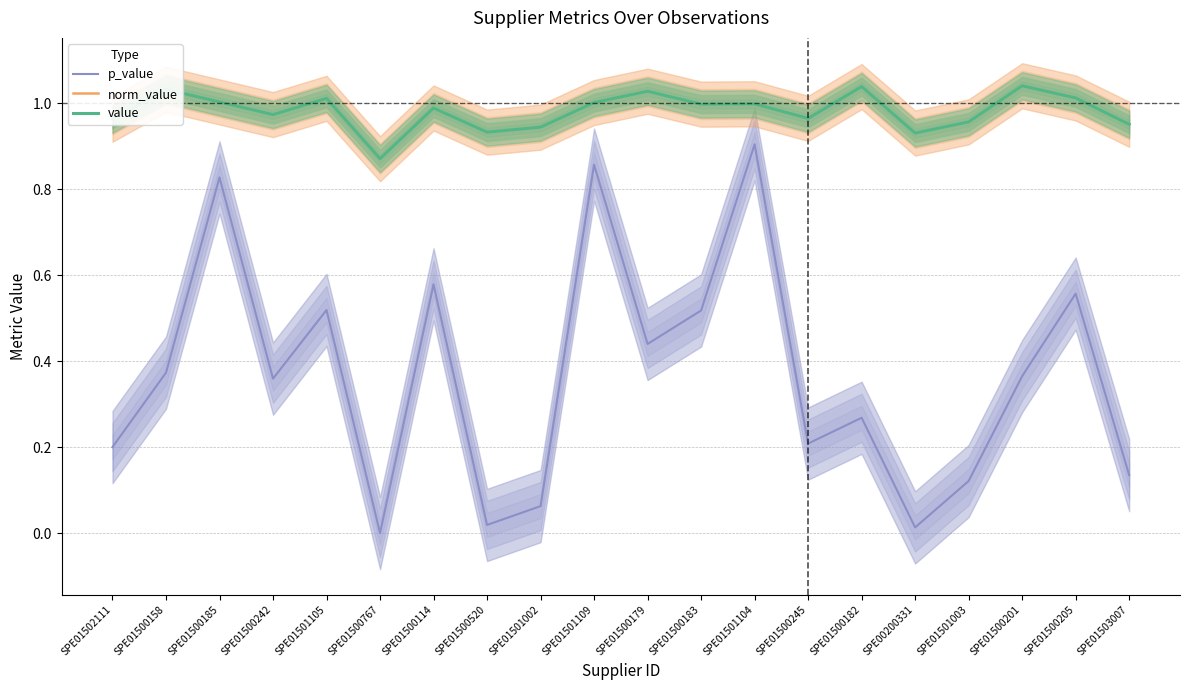

Which series has the widest spread of values?

p_value